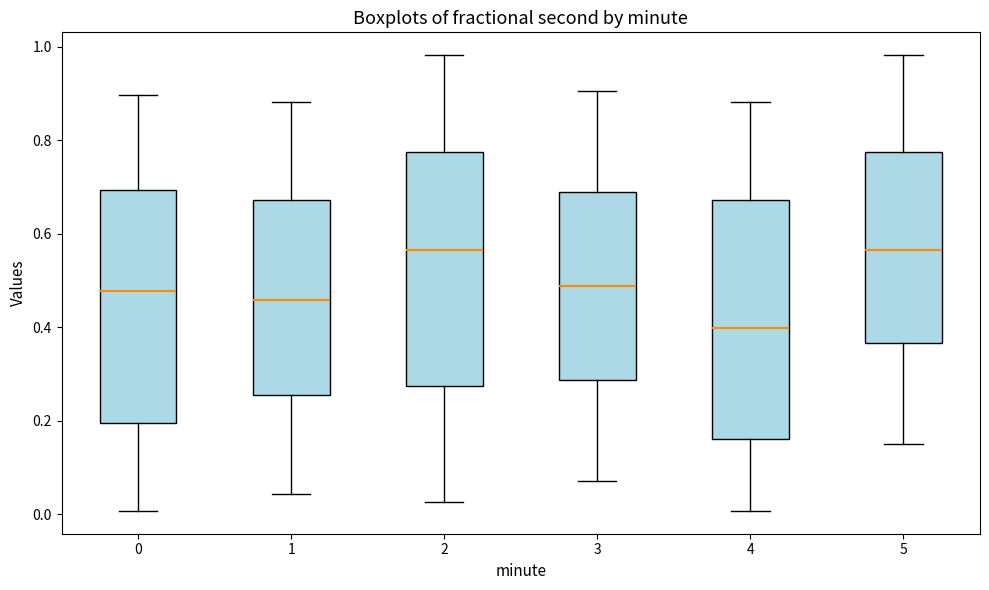

Which box's median line is the lowest?

4